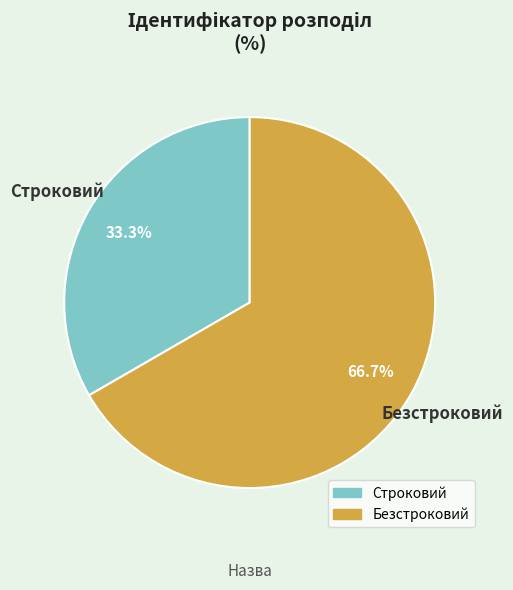

How many segments does this pie chart have?

2